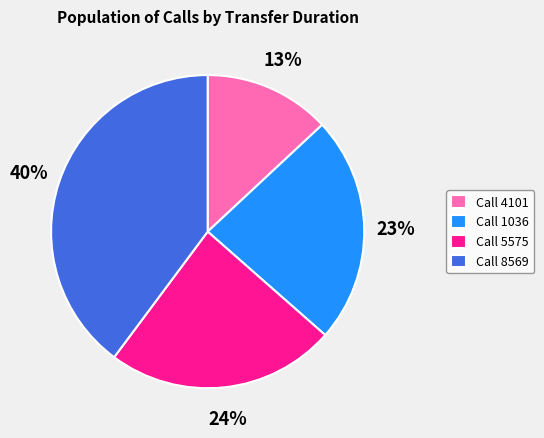

To the nearest percent, what is the average slice percentage?

25%